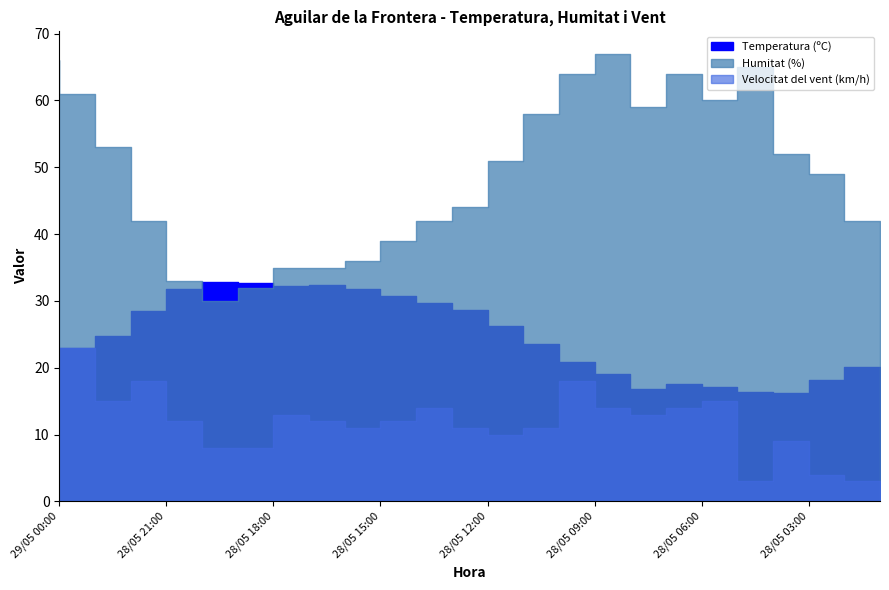

Which series has the largest total across all categories?

Humitat (%)